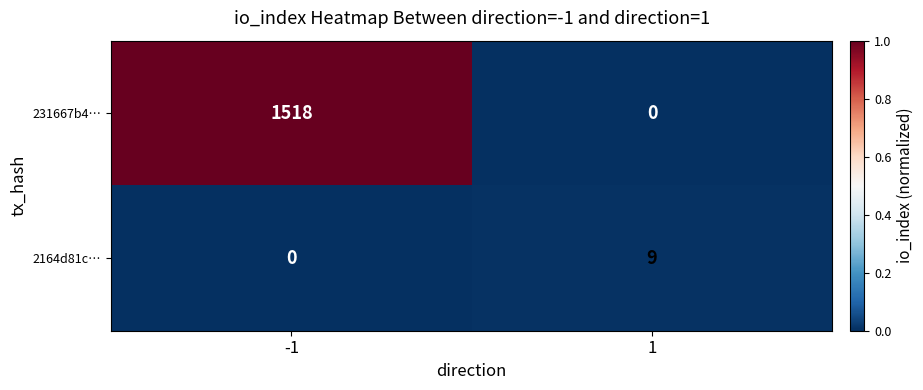

Rank the series by their average value, from lowest to highest.

2164d81c…, 231667b4…